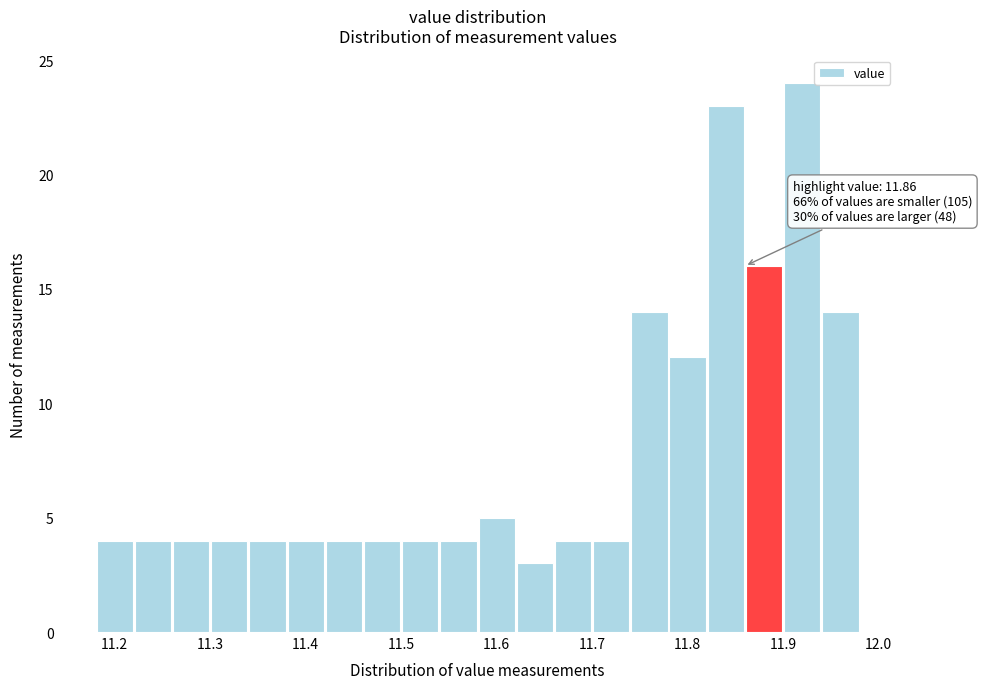

Over which range of the x-axis is the bar tallest?

11.90 to 11.94